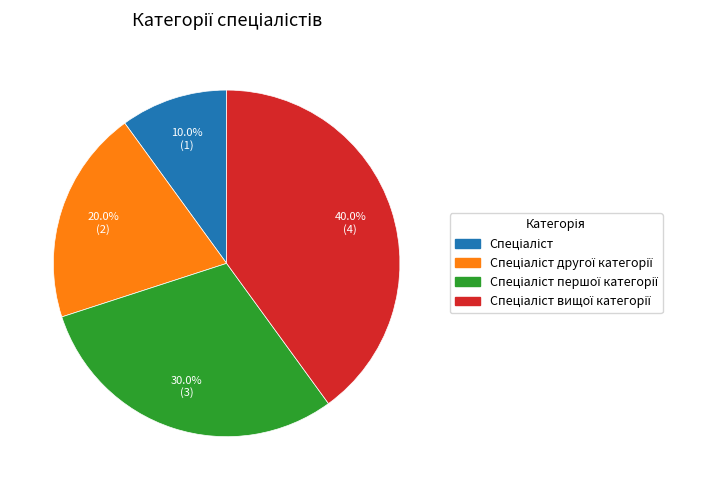

Is there a majority slice in this chart?

No